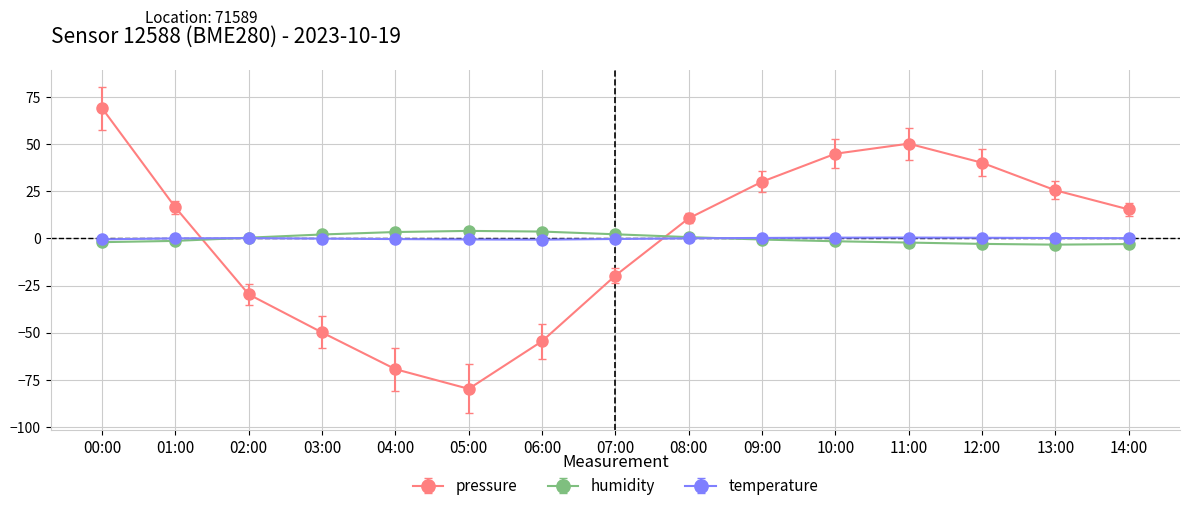

Where is the first local minimum for pressure?

05:00